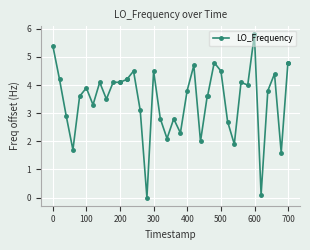

How many data points are less than 3?

12